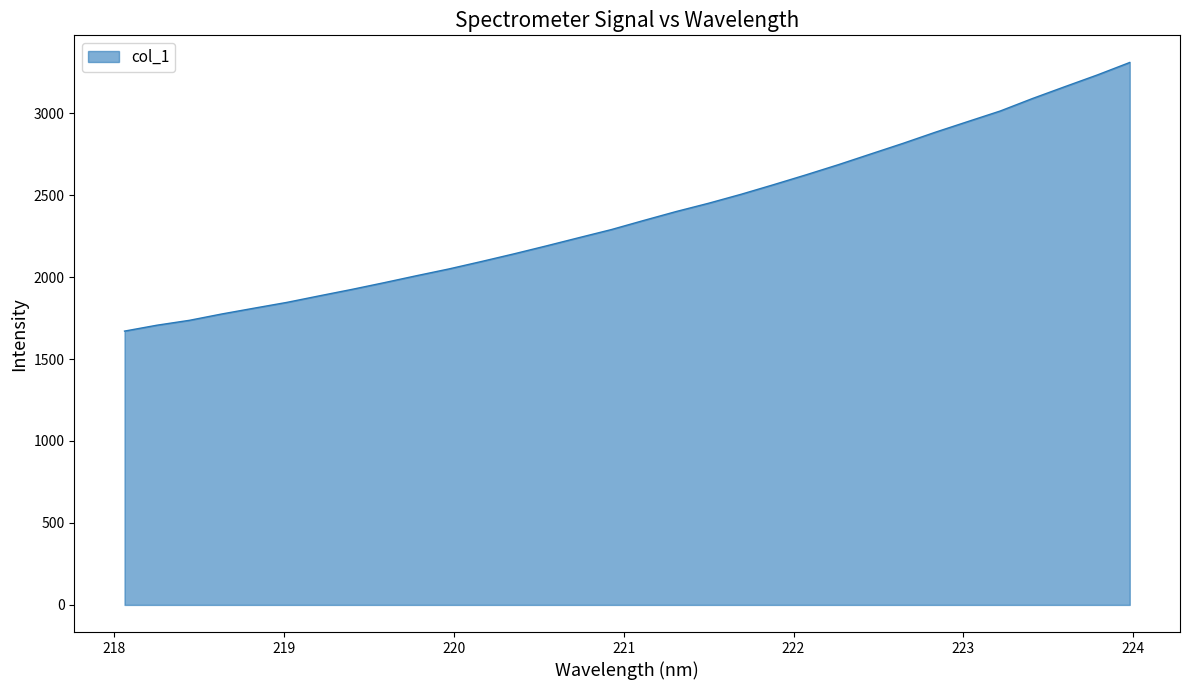

What is the maximum value shown in the chart?

3309.2